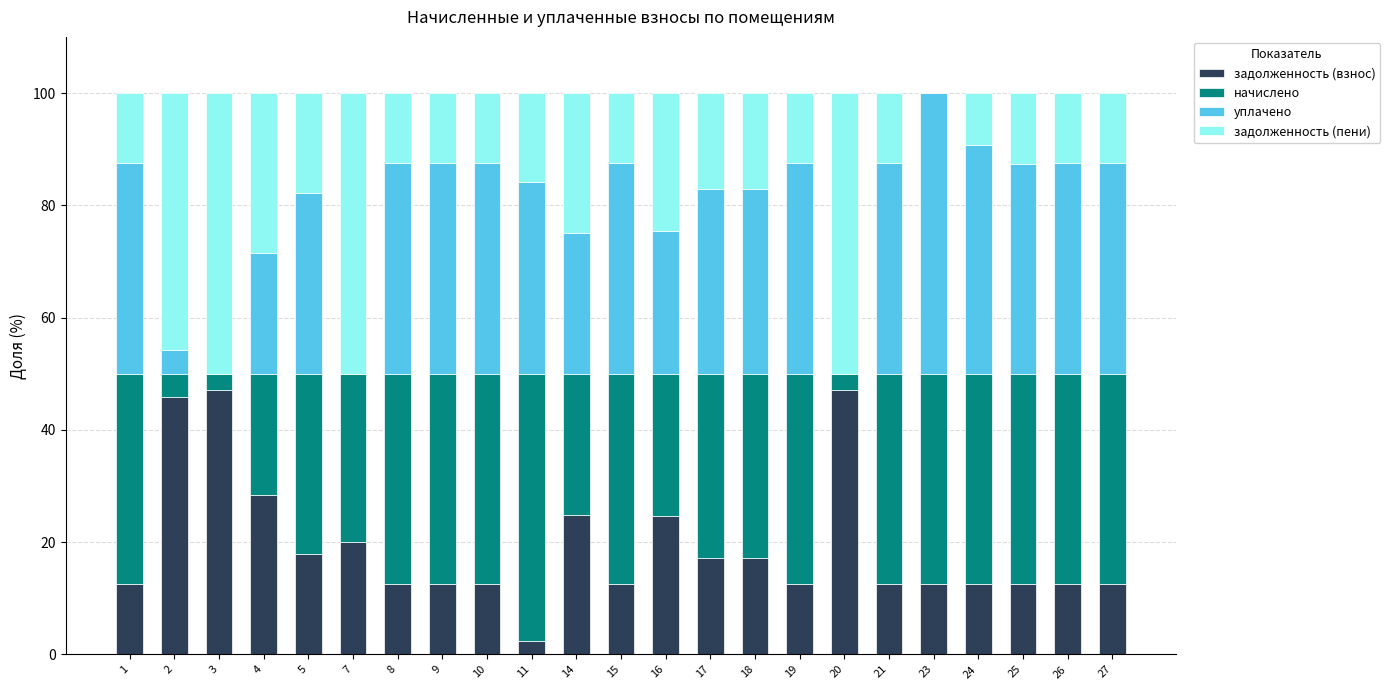

What is the total value across all series at 15?

100.0